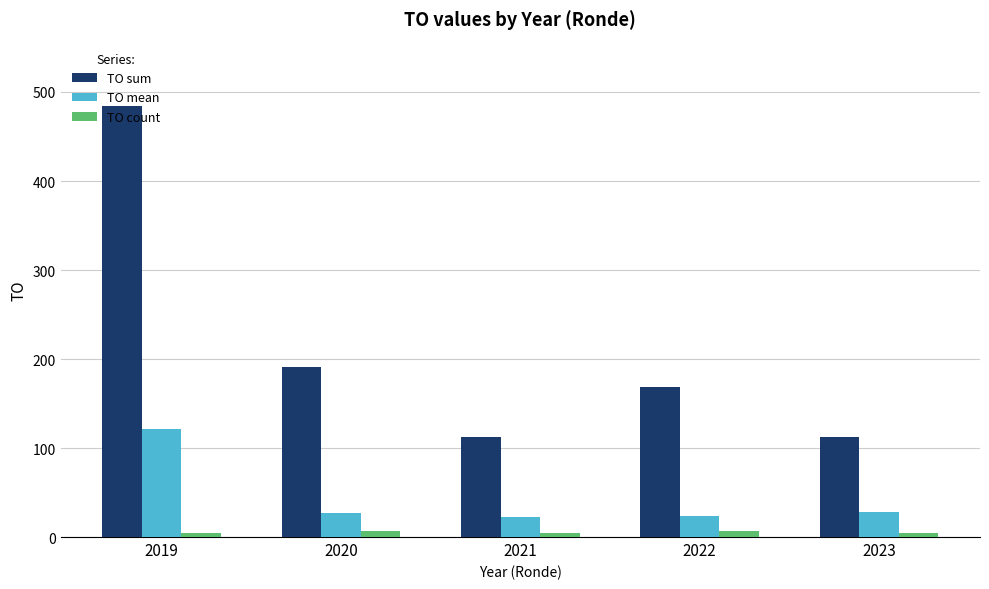

How many distinct data groups are displayed?

3